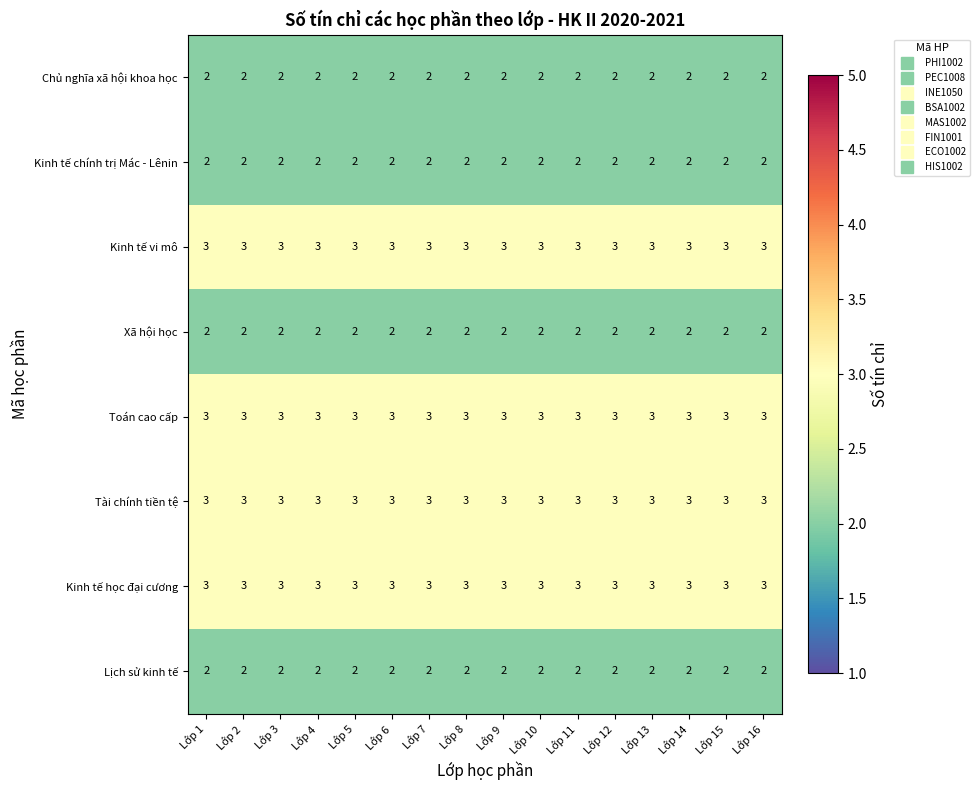

Is the value of Kinh tế học đại cương at Lớp 14 greater than the value of Lịch sử kinh tế at Lớp 1?

Yes